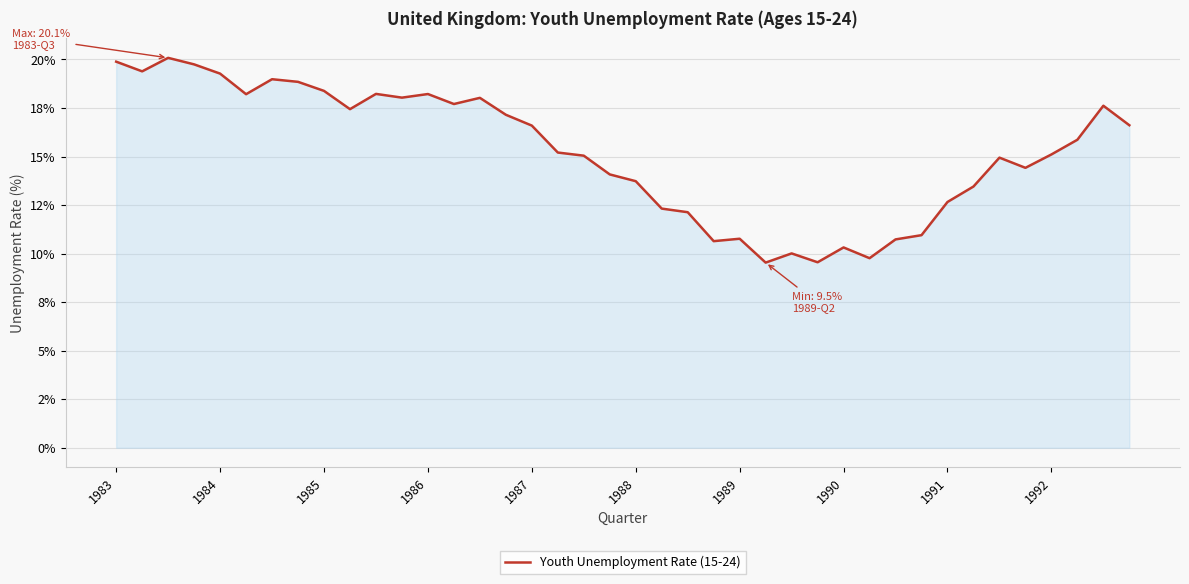

Does the chart have visible grid lines?

Yes